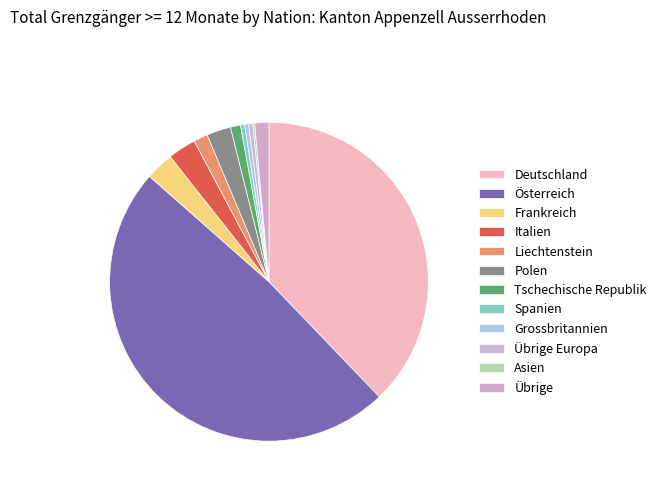

How many slices are in this pie chart?

12